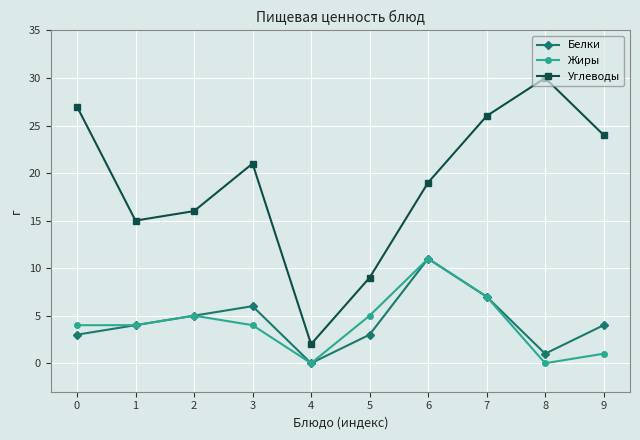

Where is Углеводы nearest to the value 16?

2